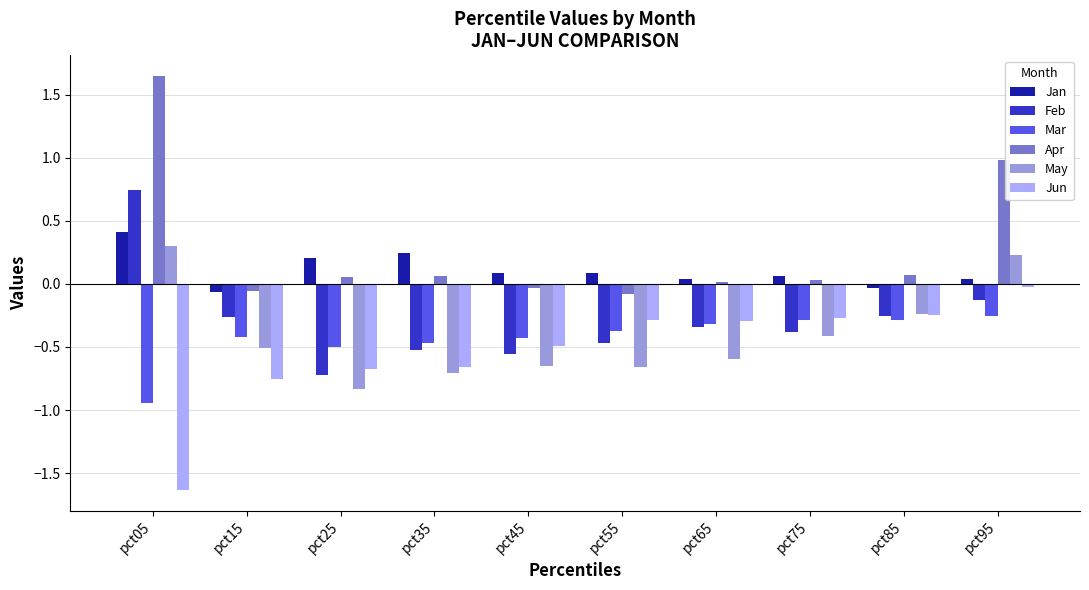

At which category is the sum across all series the highest?

pct95